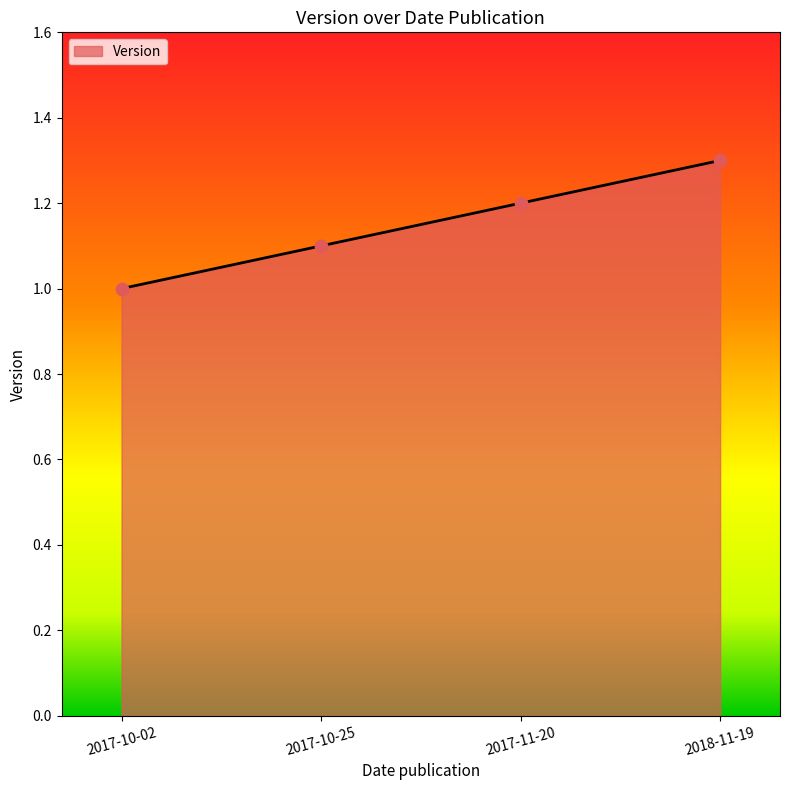

What is the change in value from 2017-11-20 to 2018-11-19?

+0.1